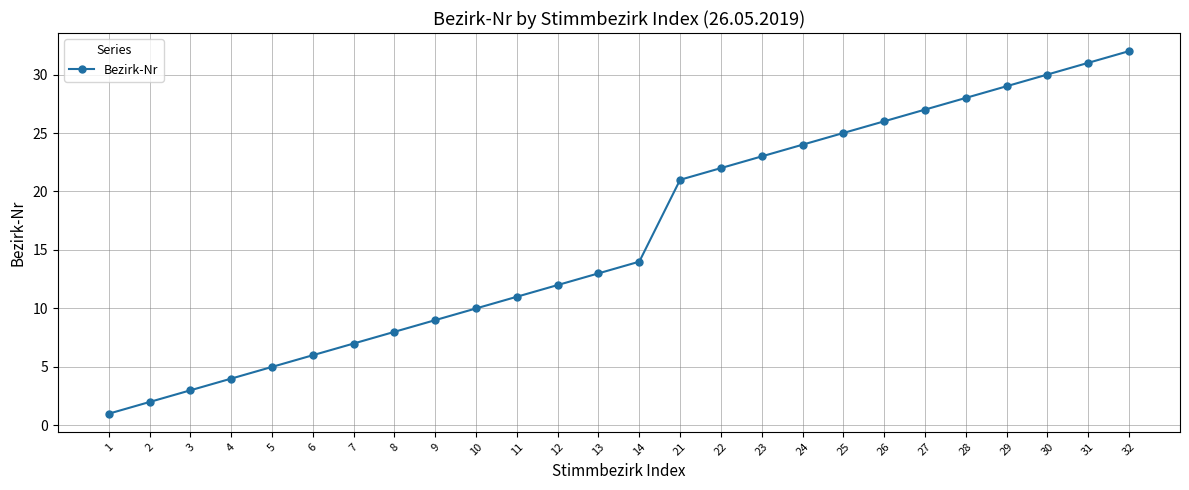

What is the value of the 13th point from the left?

13